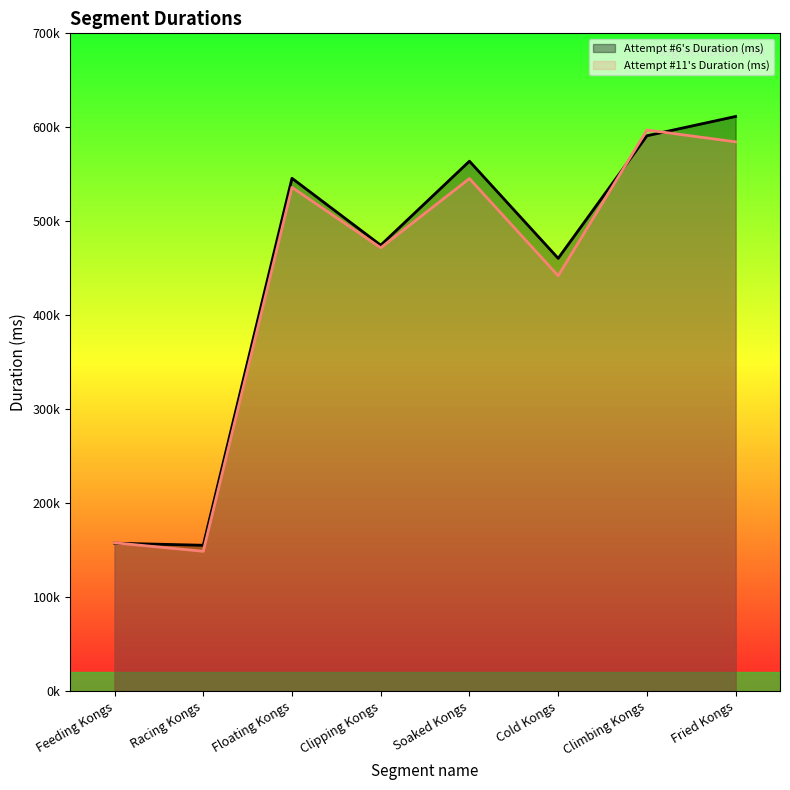

Reading left to right, extract all data points from this chart.

Attempt #6's Duration (ms): 157249	155023	545707	474479	563897	460478	590967	611503
Attempt #11's Duration (ms): 157677	148624	536019	471683	545398	441904	597088	584495